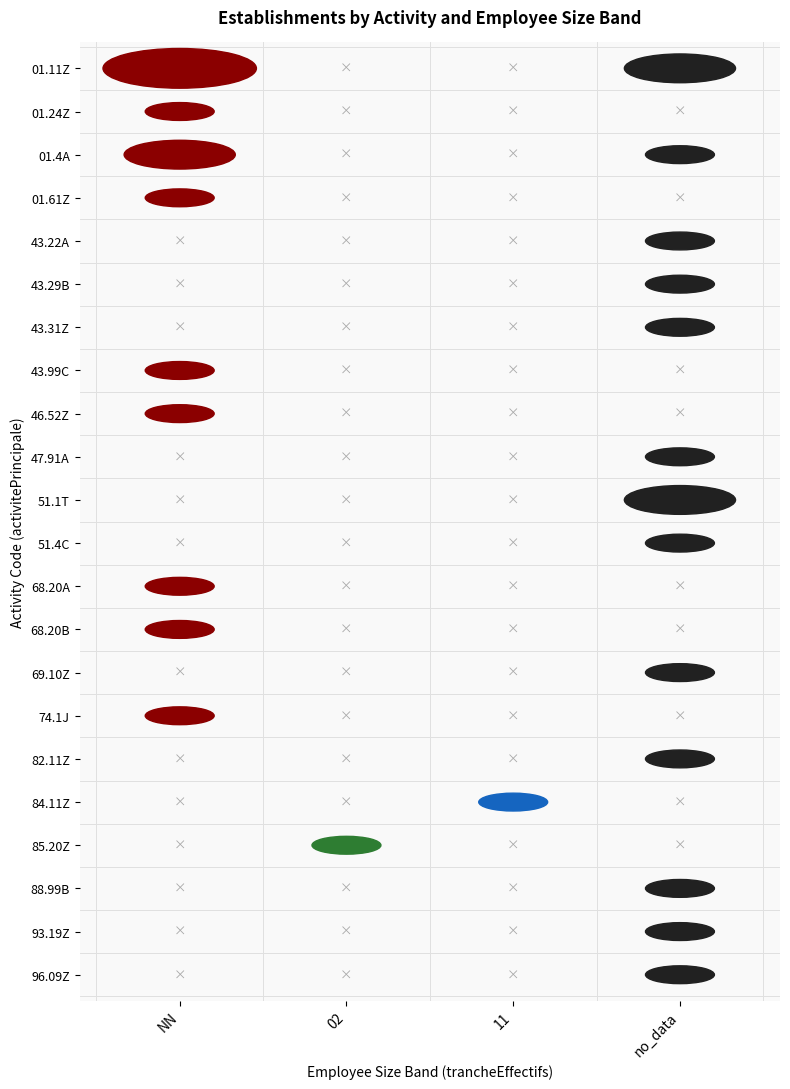

Reading left to right, extract all data points from this chart.

NN: 3	1	2	1	0	0	0	1	1	0	0	0	1	1	0	1	0	0	0	0	0	0
02: 0	0	0	0	0	0	0	0	0	0	0	0	0	0	0	0	0	0	1	0	0	0
11: 0	0	0	0	0	0	0	0	0	0	0	0	0	0	0	0	0	1	0	0	0	0
no_data: 2	0	1	0	1	1	1	0	0	1	2	1	0	0	1	0	1	0	0	1	1	1